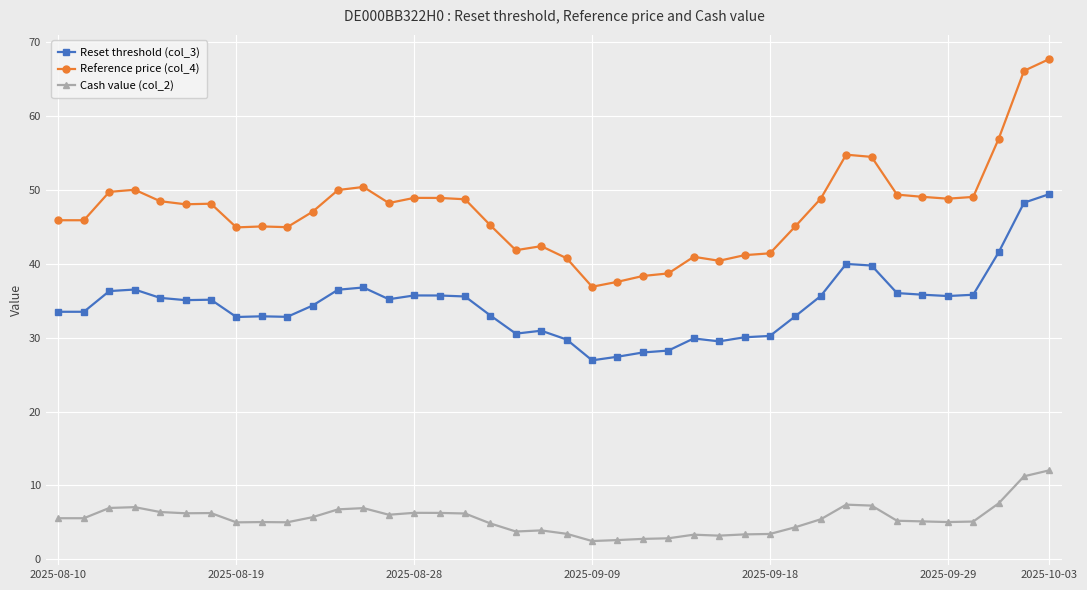

Which series has the largest total across all categories?

Reference price (col_4)